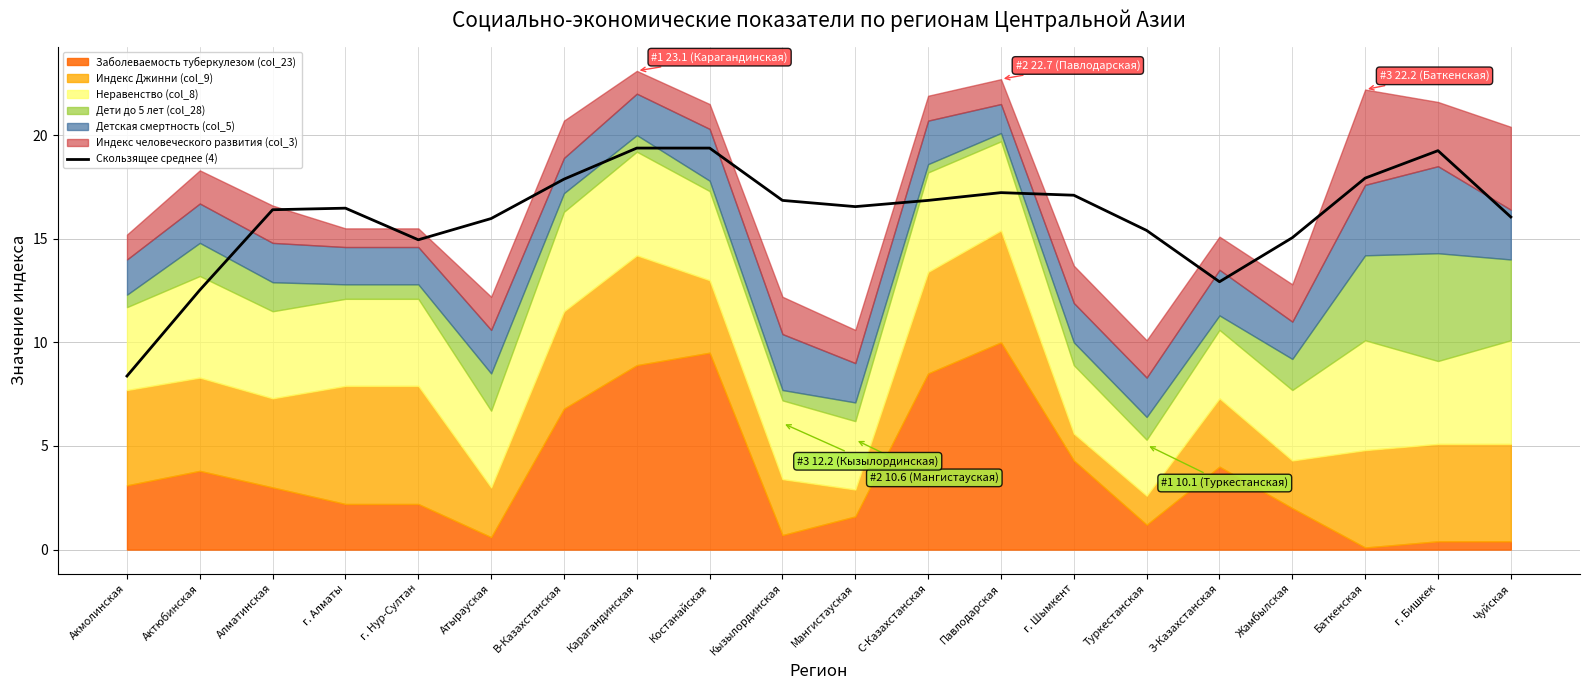

What is the sum of all values?

322.5